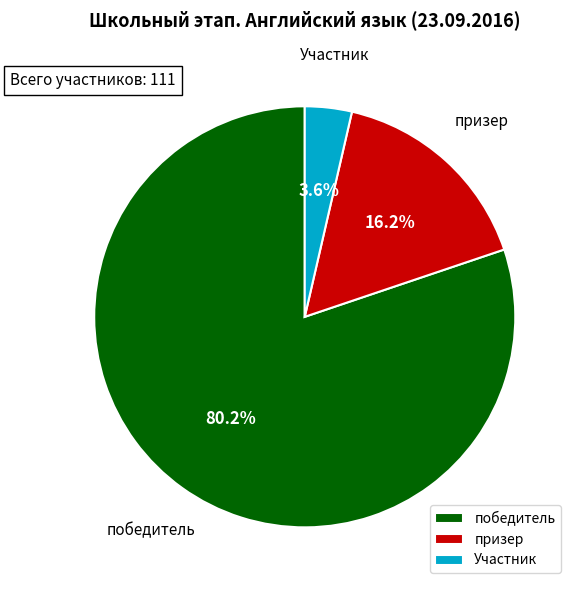

Between победитель and призер, which is larger?

победитель